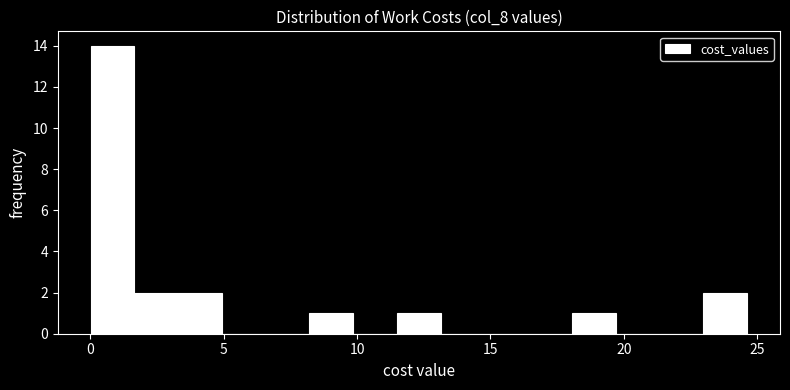

Around what value on the x-axis is the tallest bar? Give the approximate position of its centre, as read against the axis.

1.0